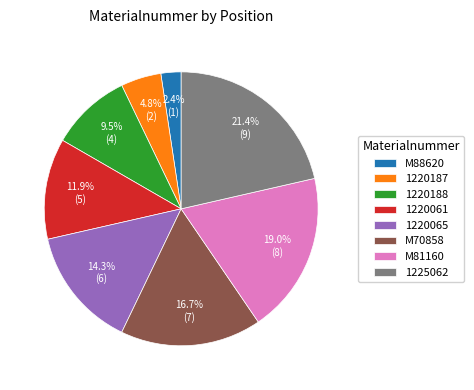

Is M88620 the majority of the pie?

No